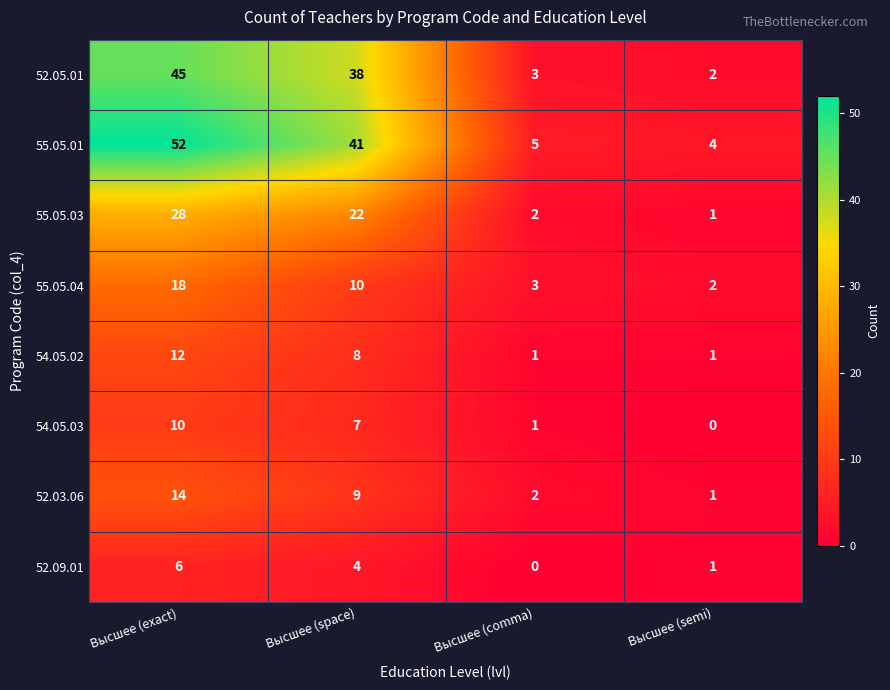

Which series has the largest total across all categories?

55.05.01